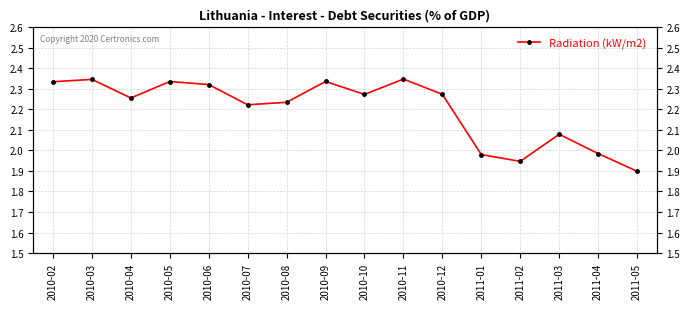

Which label corresponds to the smallest value in the chart?

2011-05